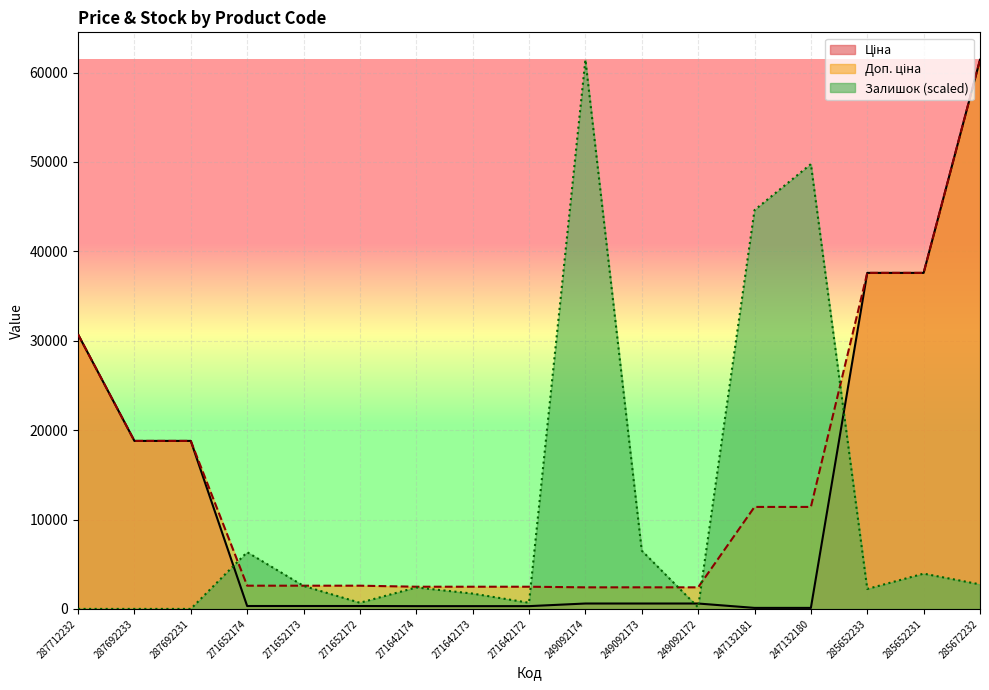

Is it true that Ціна equals 324.8 at 271652174?

True